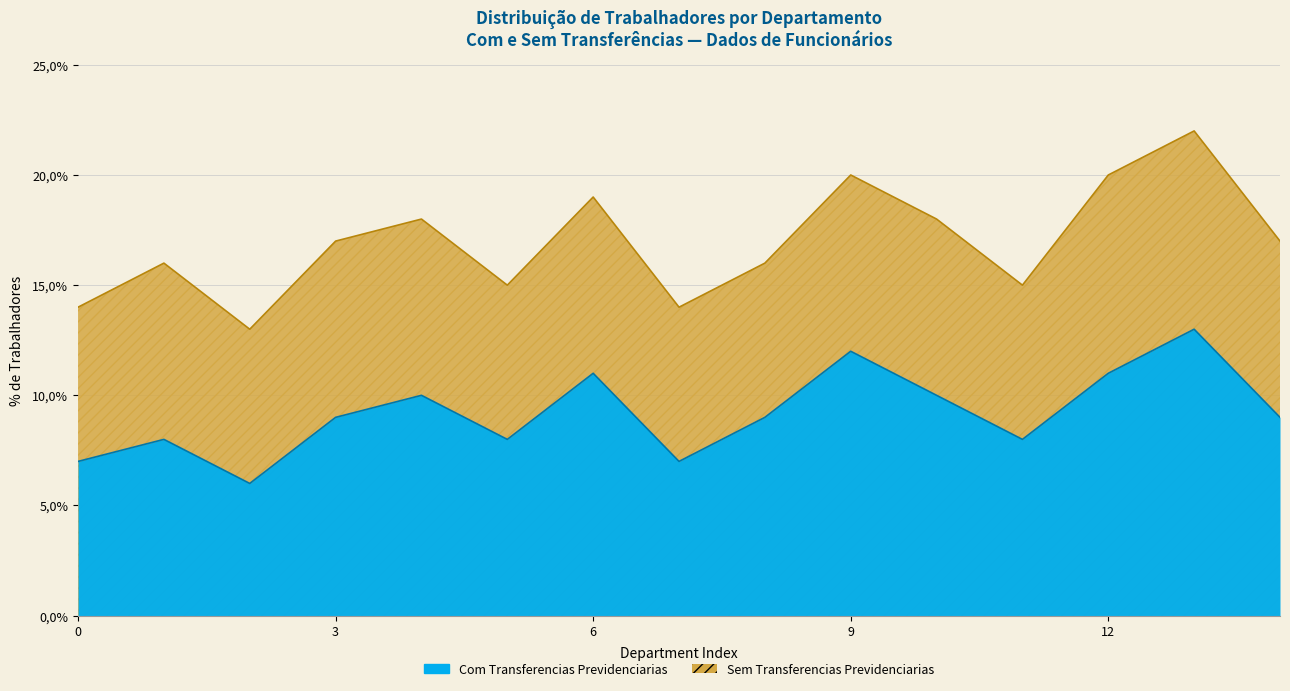

List the series in order of their peak value, highest first.

Sem Transferencias Previdenciarias, Com Transferencias Previdenciarias